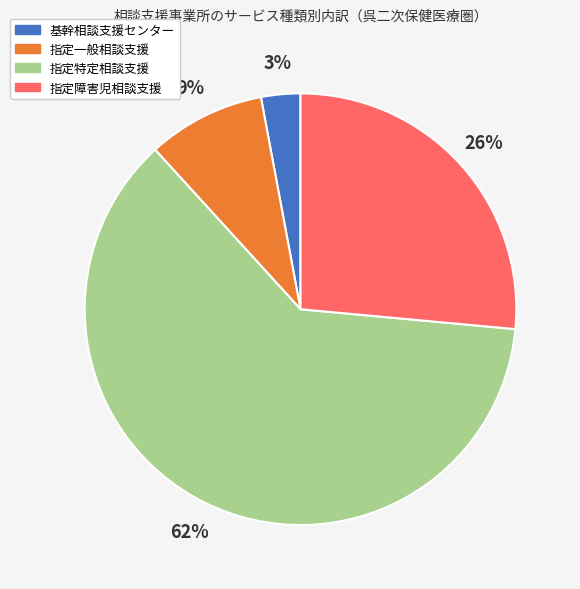

Which has a higher value, 指定一般相談支援 or 指定障害児相談支援?

指定障害児相談支援